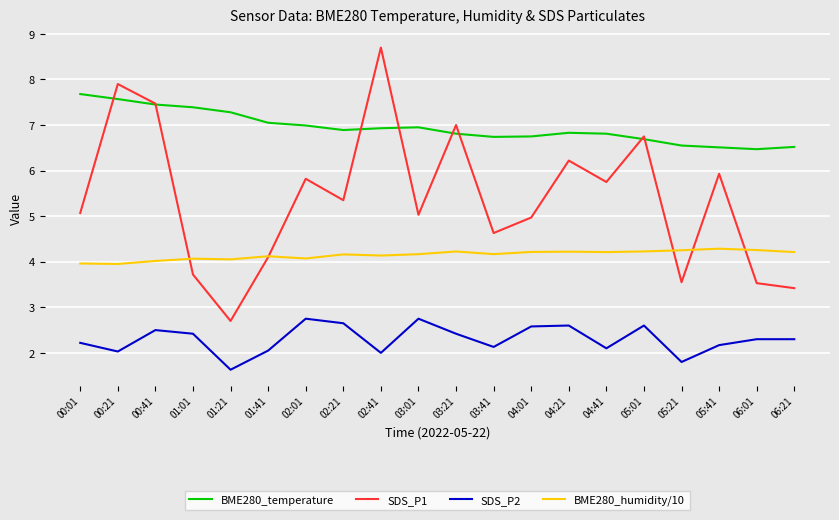

List the series in order of their peak value, lowest first.

SDS_P2, BME280_humidity/10, BME280_temperature, SDS_P1